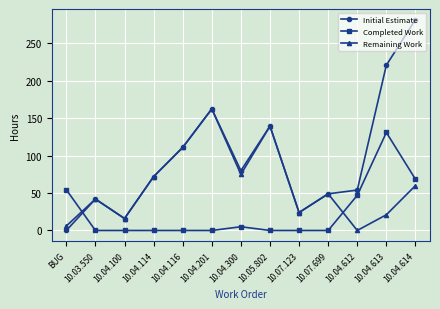

Which series has the largest total across all categories?

Initial Estimate